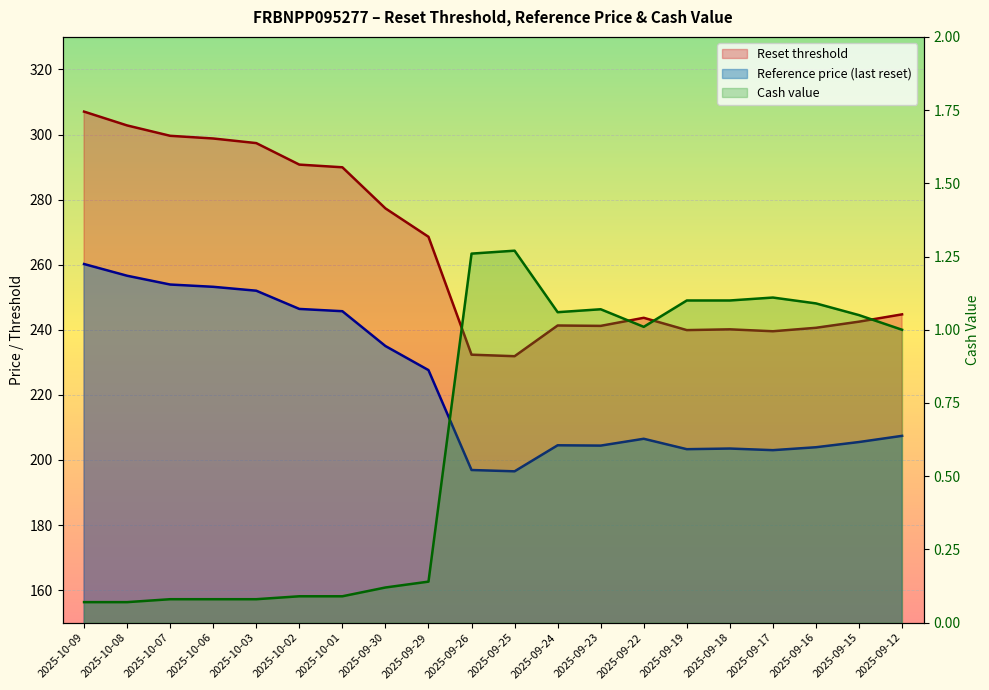

How many data points in Reset threshold are above 244?

10